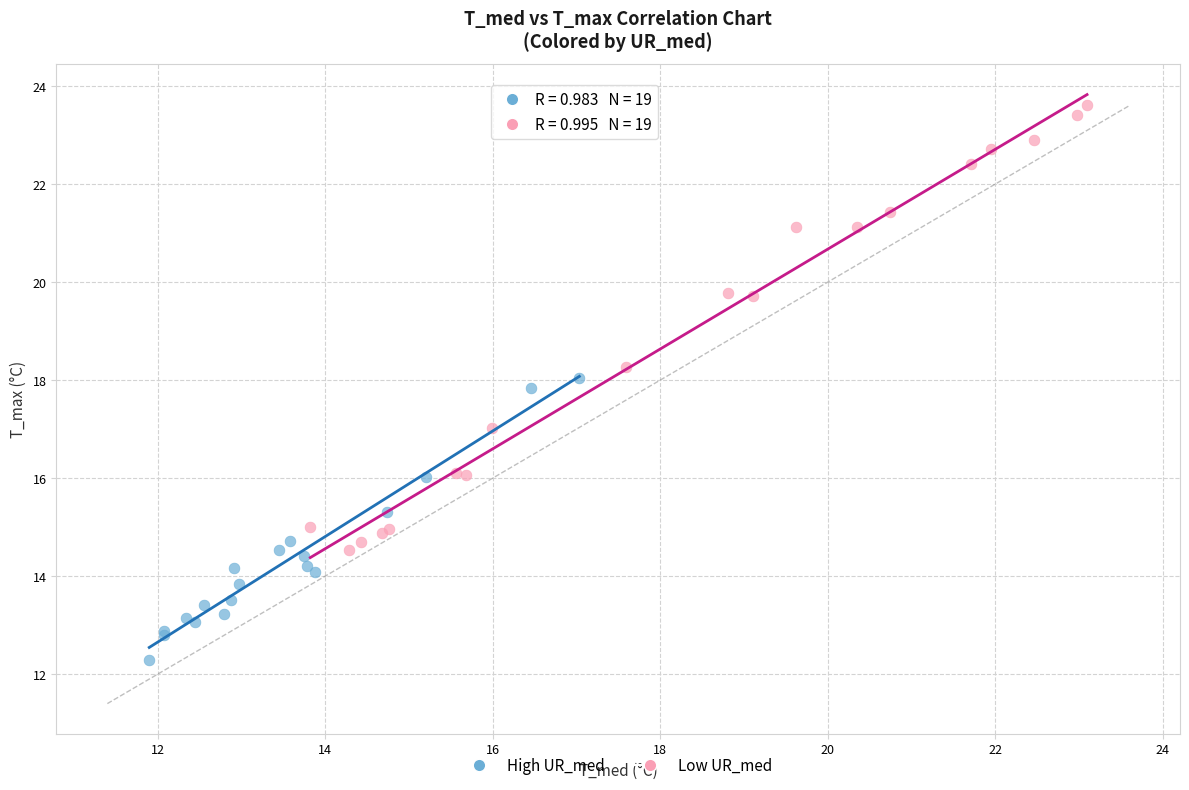

Which series reaches the maximum Y coordinate?

Low UR_med